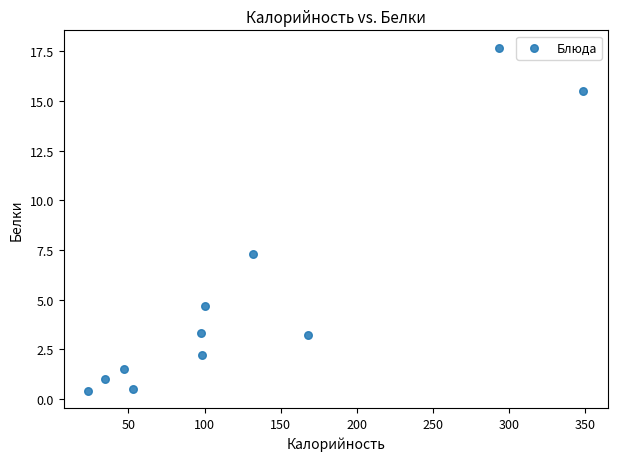

What Y value in the scatter plot is closest to 9?

7.3